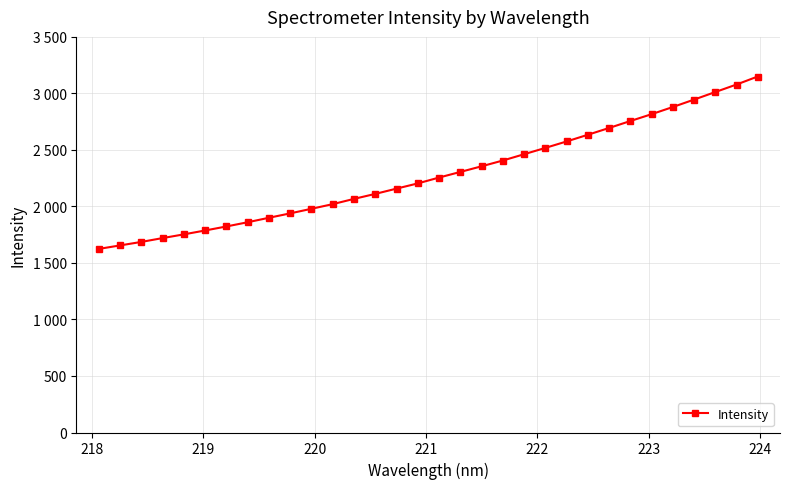

What is the smallest value displayed?

1624.1